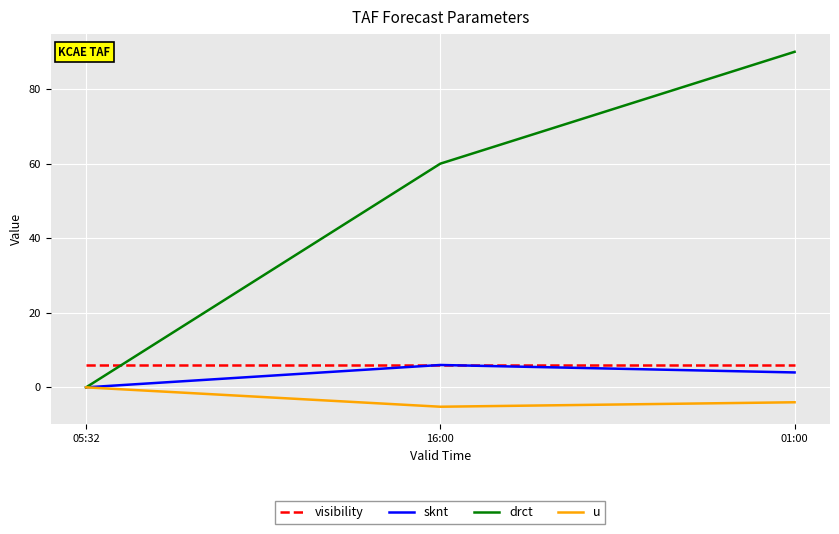

Reading left to right, extract all data points from this chart.

visibility: 05:32=6.0	16:00=6.0	01:00=6.0
sknt: 05:32=0.0	16:00=6.0	01:00=4.0
drct: 05:32=0.0	16:00=60.0	01:00=90.0
u: 05:32=0.0	16:00=-5.2	01:00=-4.0